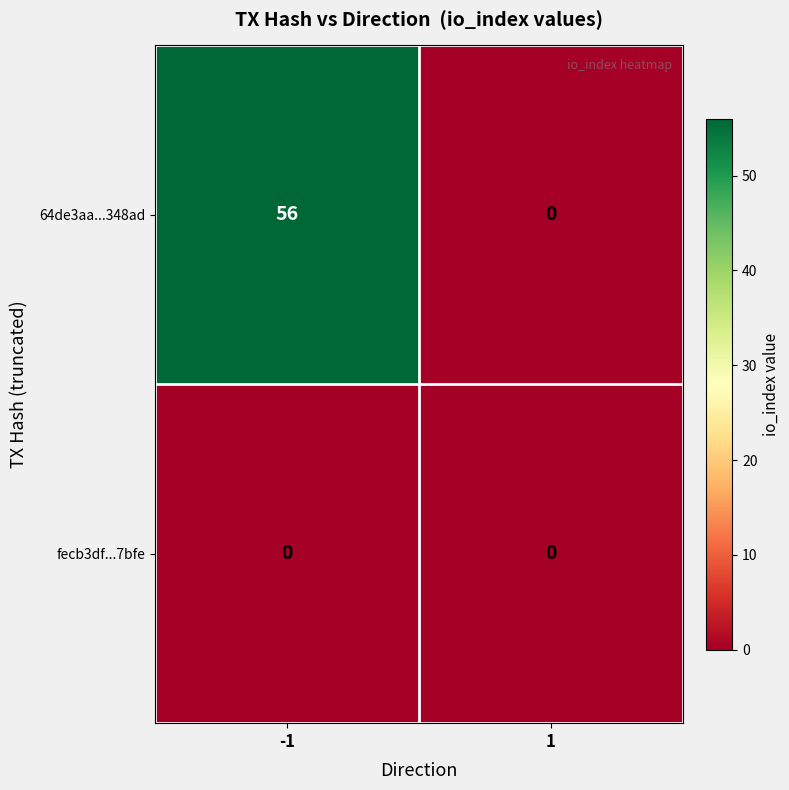

What is the sum of the 64de3aa...348ad values at -1 and 1?

56